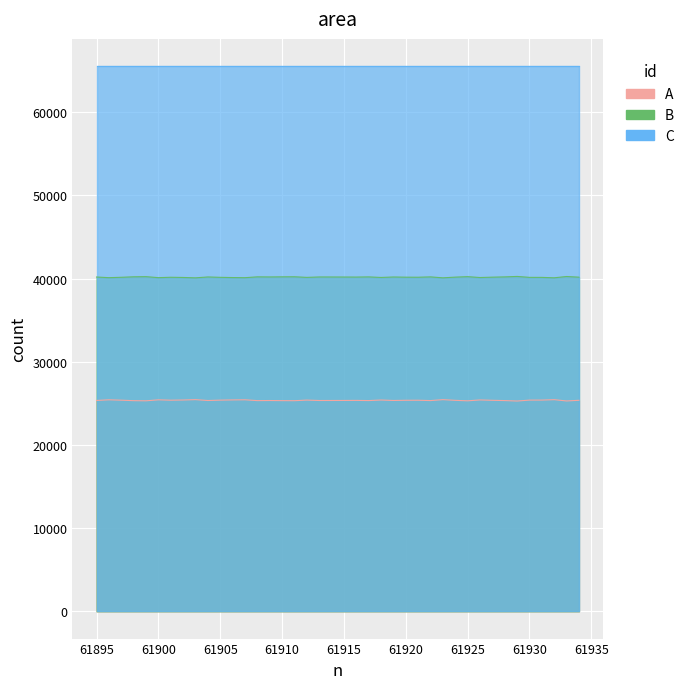

Is it true that A equals 25362 at 61924?

True